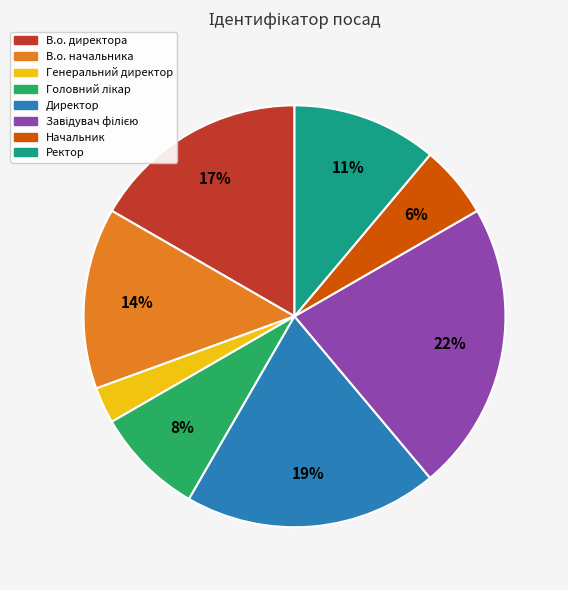

What percentage is the Директор slice, to the nearest percent?

19%